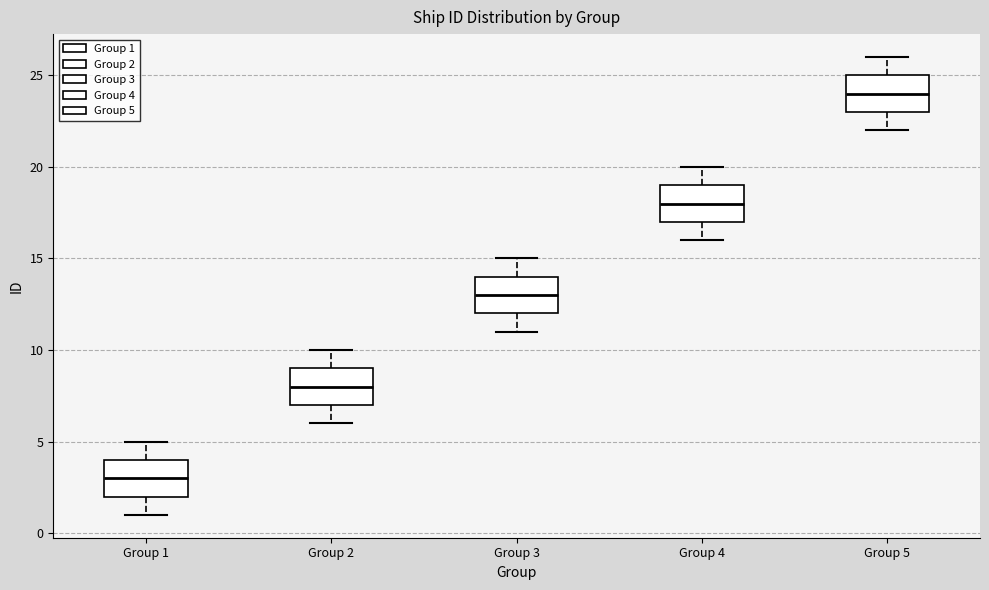

Where is the lower edge of the box for Group 4 on the y-axis? The values are not printed on the chart, so give them approximately, as read against the axis.

17